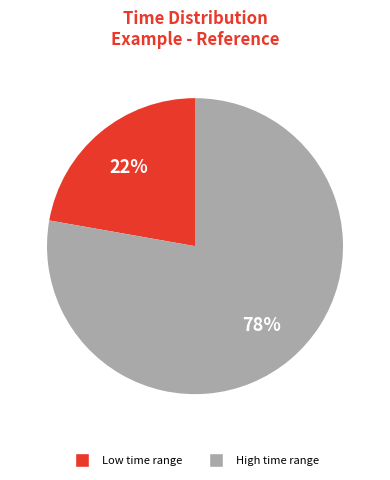

Do Low time range and High time range together represent more than half of the pie?

Yes